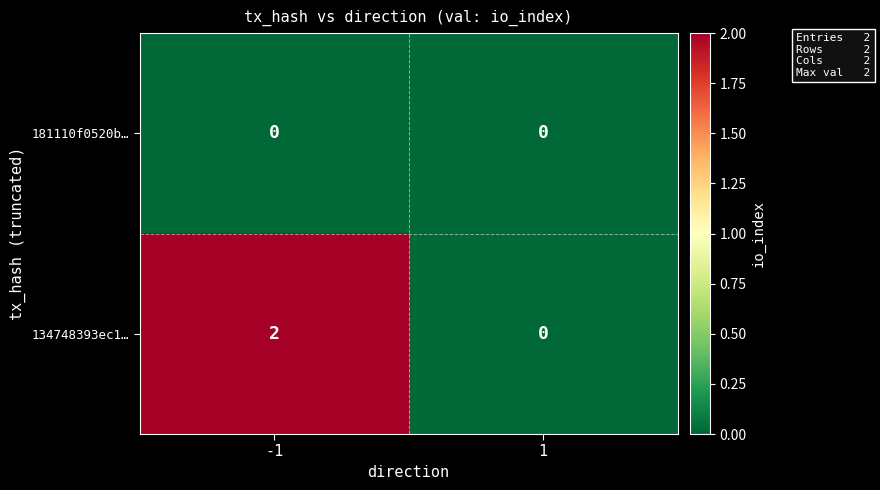

List the series in order of their overall mean, lowest first.

181110f0520b…, 134748393ec1…